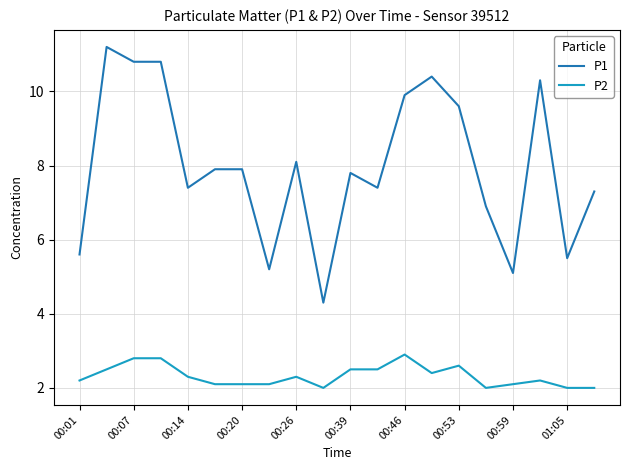

True or false: P2 and P1 cross at least once.

False